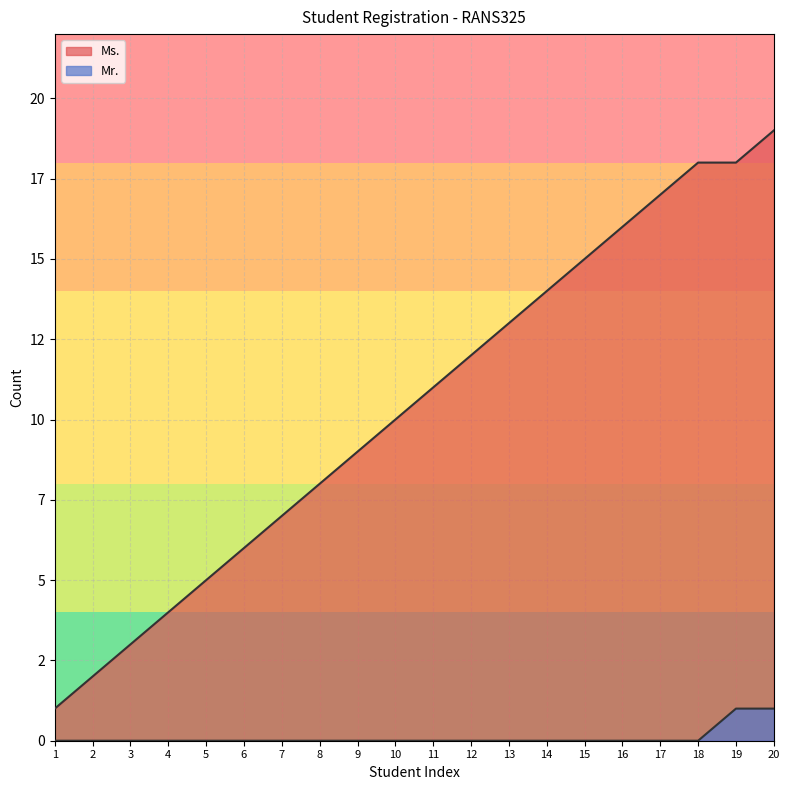

Rank the series by their maximum value, from highest to lowest.

Ms., Mr.